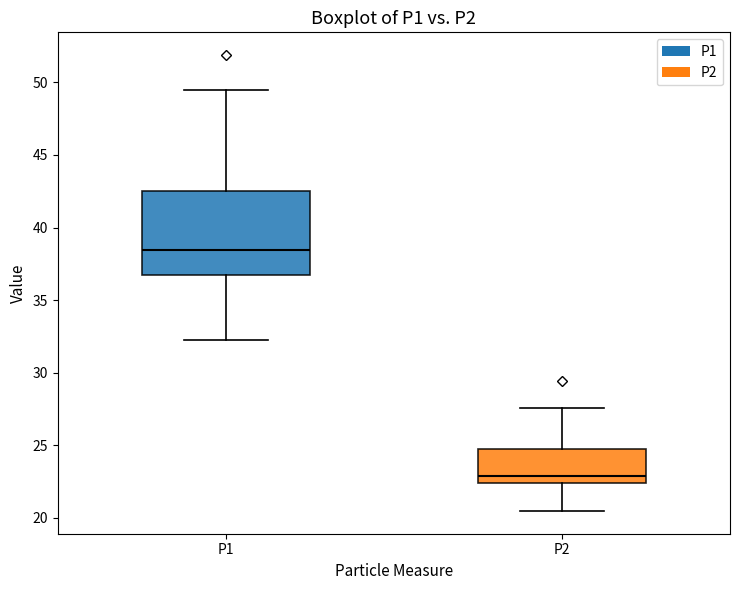

Where is the upper edge of the box for P1 on the y-axis? The values are not printed on the chart, so give them approximately, as read against the axis.

42.5